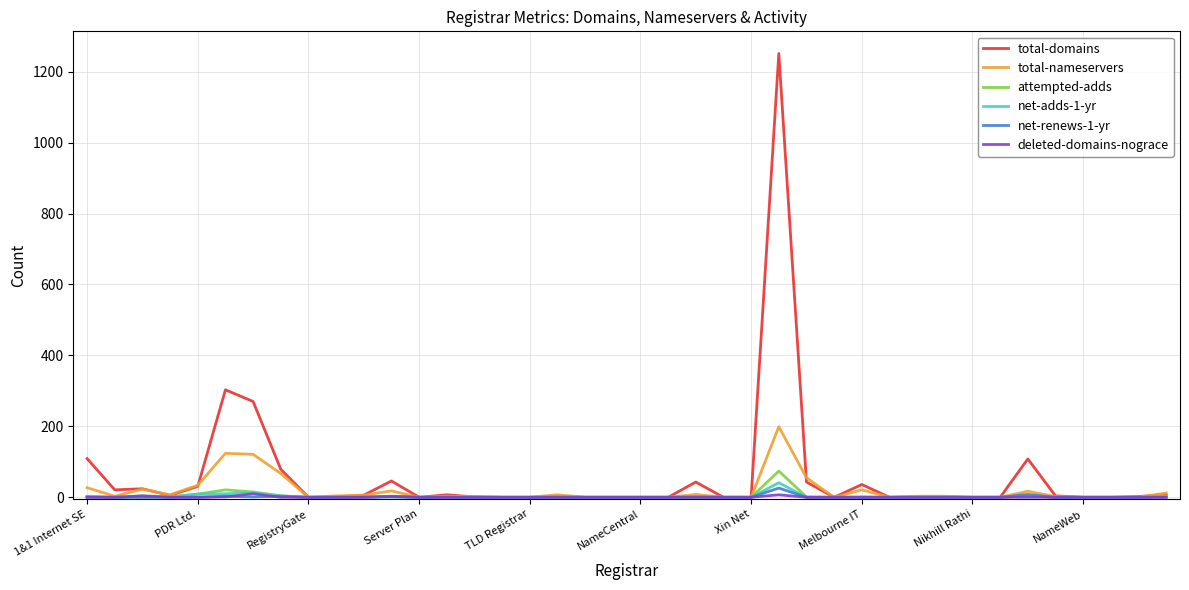

What is the maximum value for total-domains?

1251